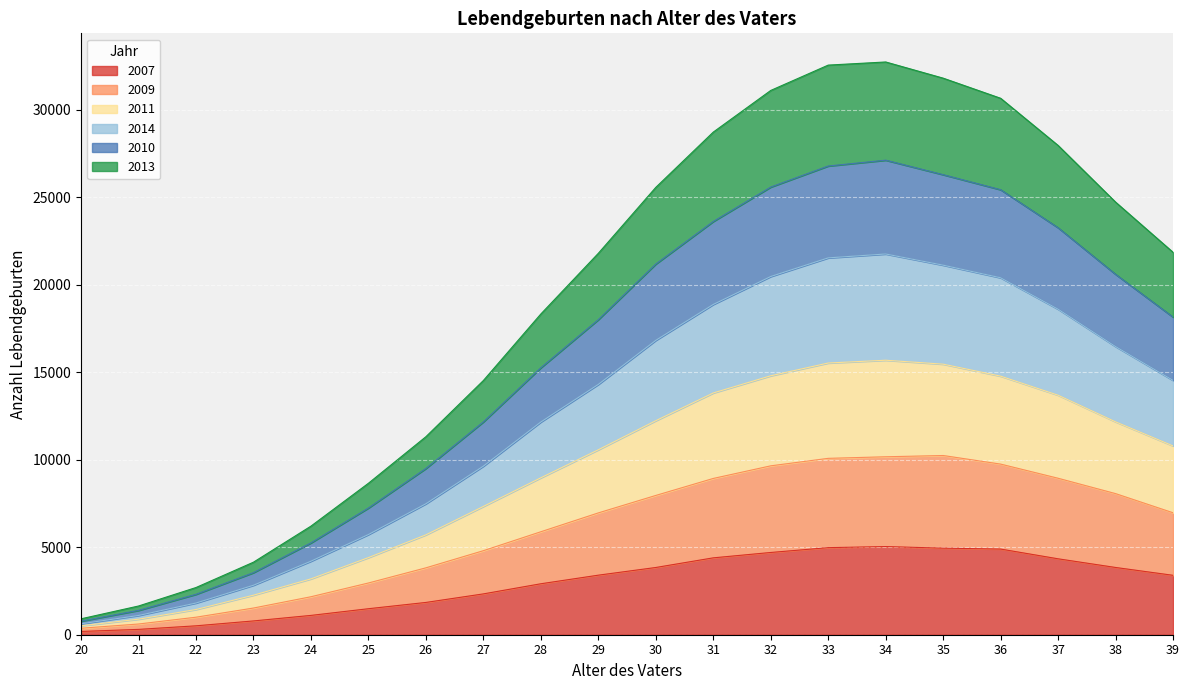

At which category is the sum across all series the highest?

34